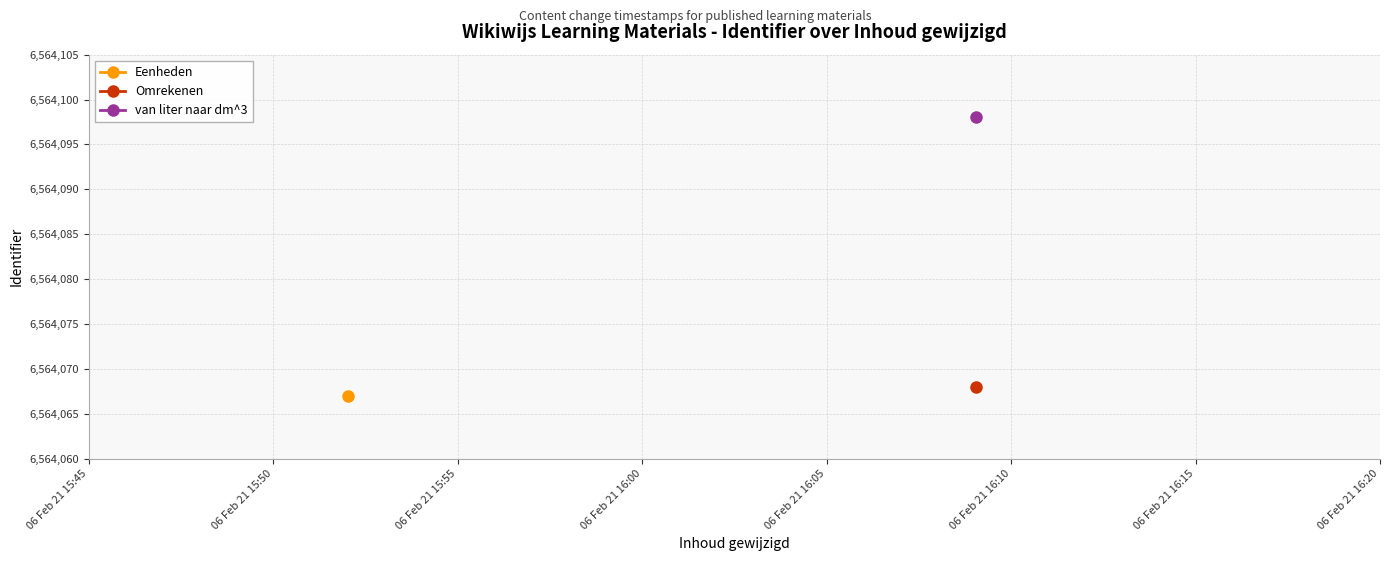

What is the ratio of the value at 2021-02-06 15:52:01 to the value at 2021-02-06 16:09:03?

1.0